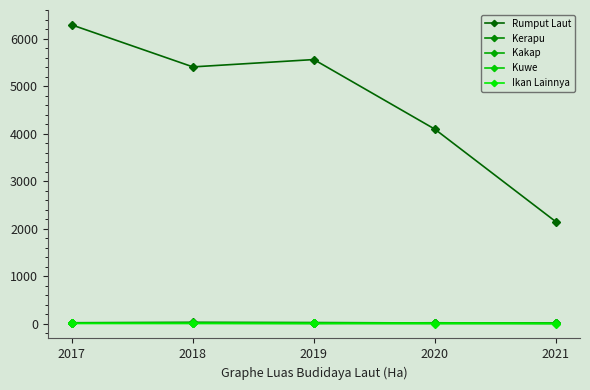

Between 2019 and 2018, which is larger?

2019